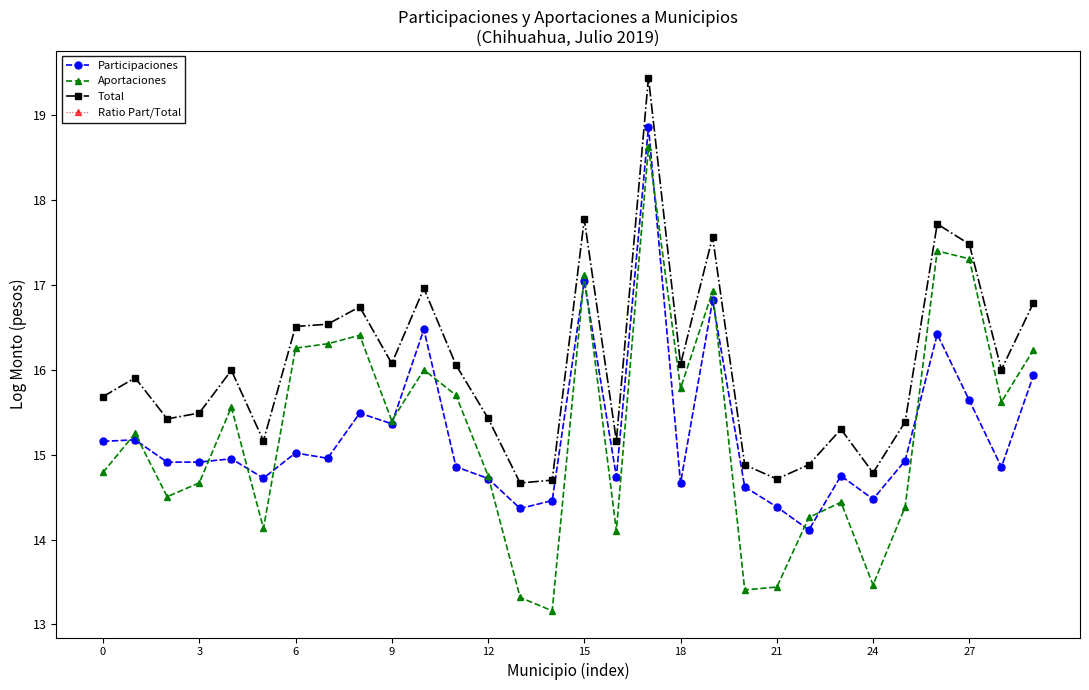

What is the difference between the maximum and second lowest values in the Total series?

4.7